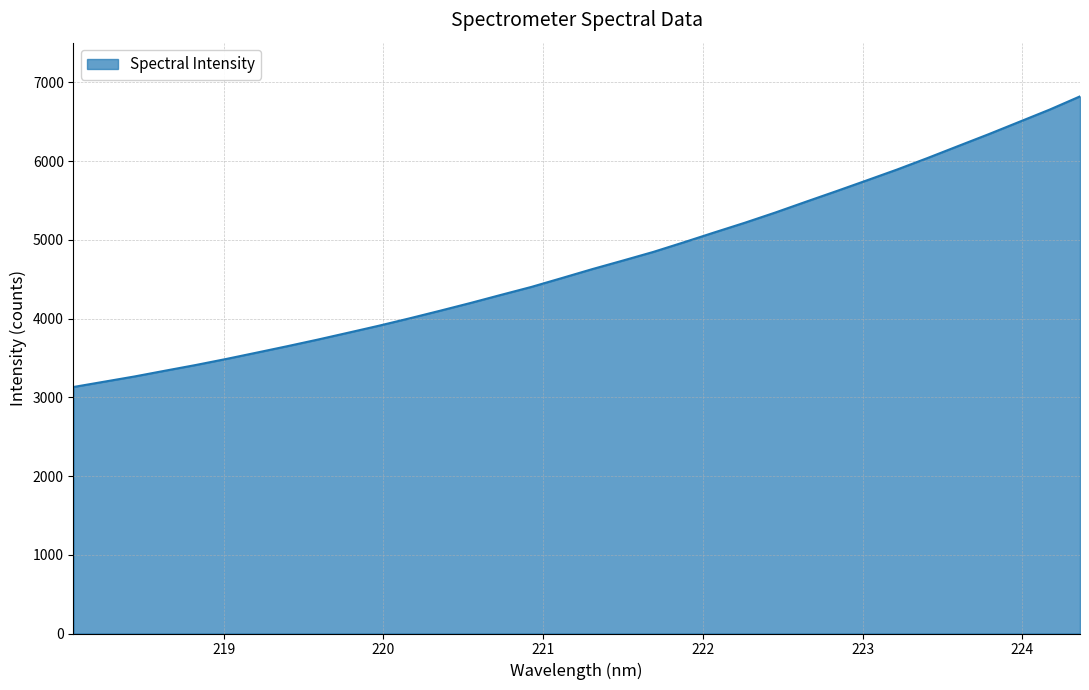

What is the difference between the maximum and minimum values?

3691.3